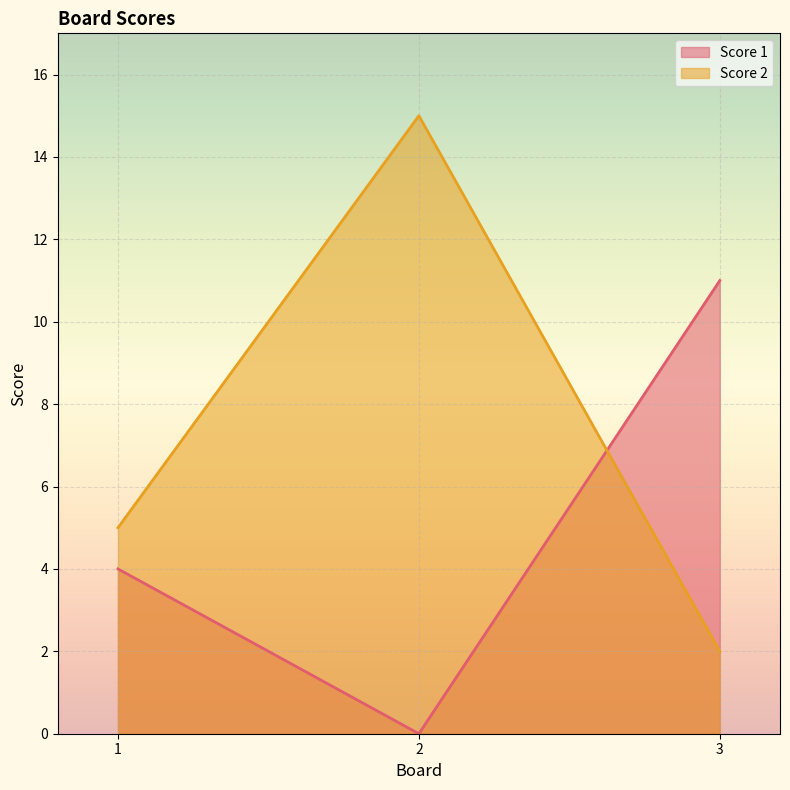

Between 1 and 3, which is larger?

3